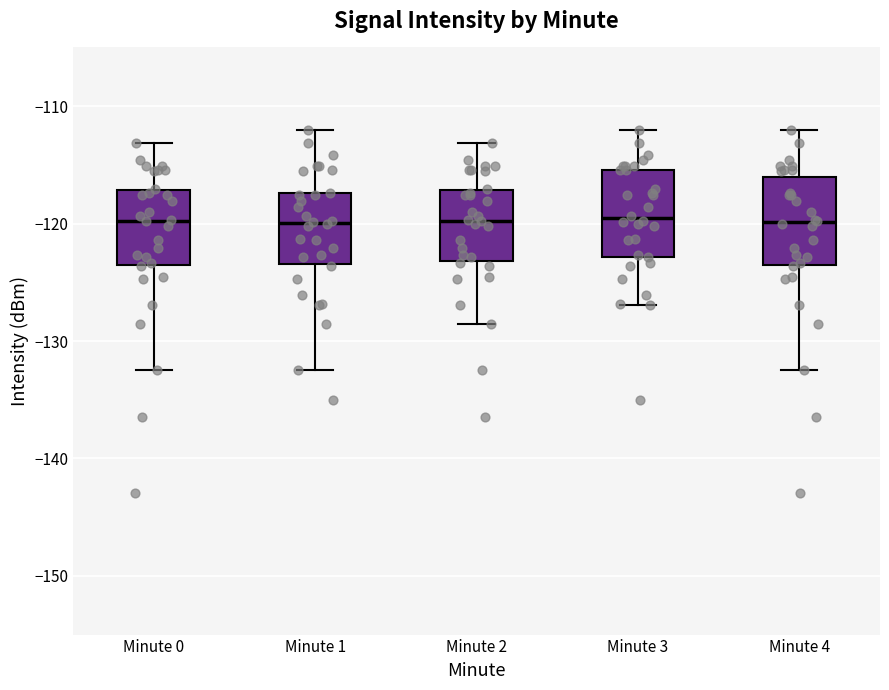

Where is the upper edge of the box for Minute 4 on the y-axis? The values are not printed on the chart, so give them approximately, as read against the axis.

-116